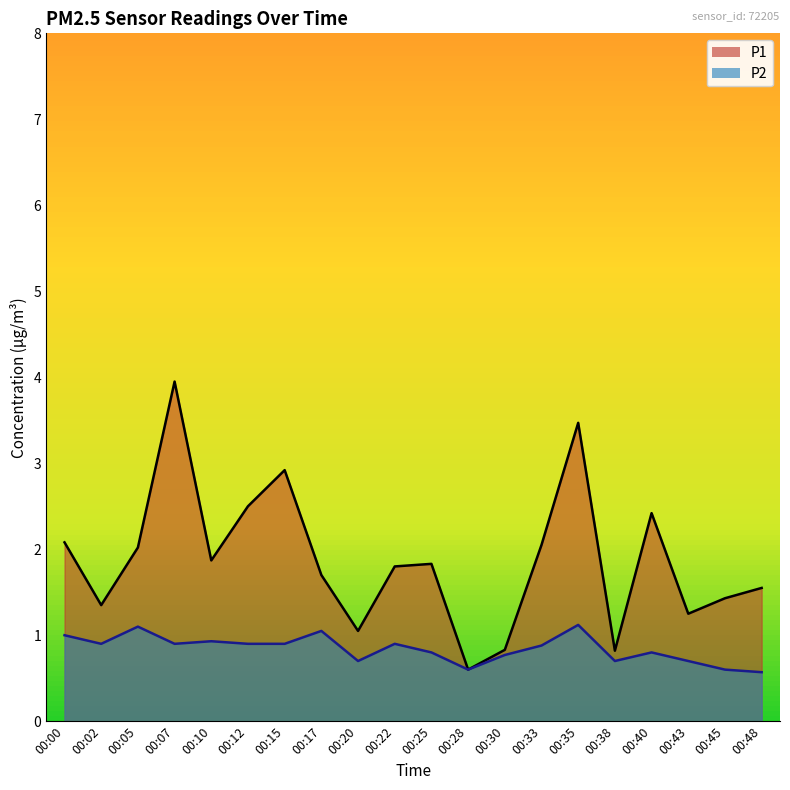

True or false: P1 and P2 cross at least once.

False